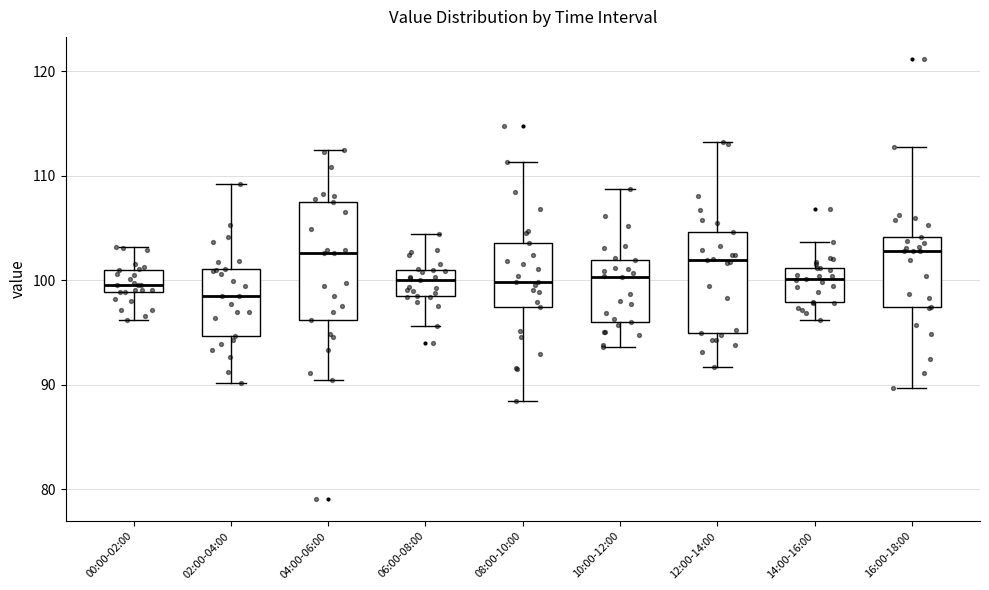

Comparing the boxes themselves (not the whiskers), which one is the tallest?

04:00-06:00